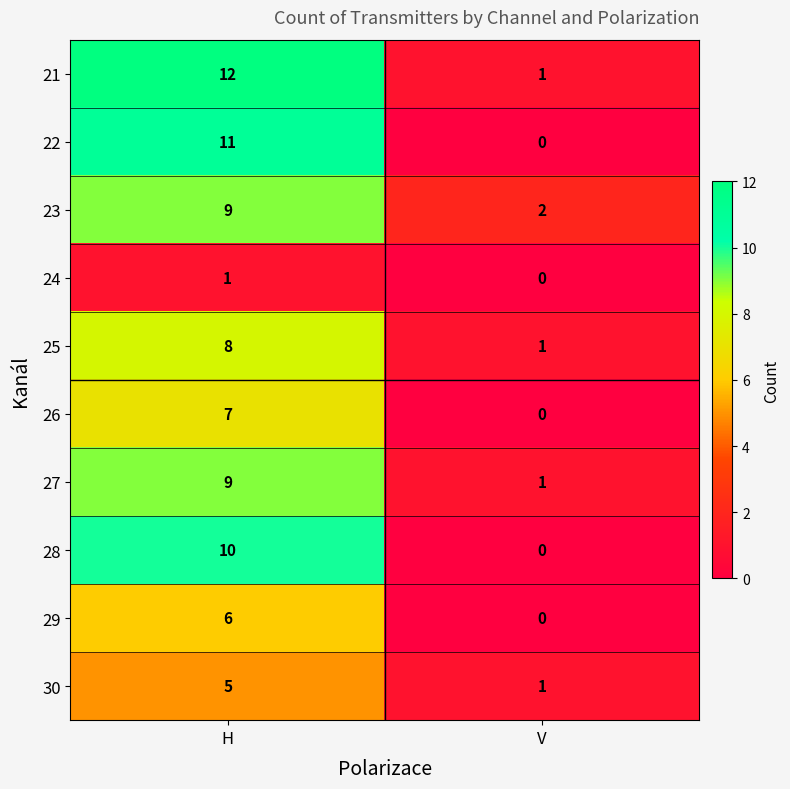

At which category does the chart reach its minimum across all series?

V